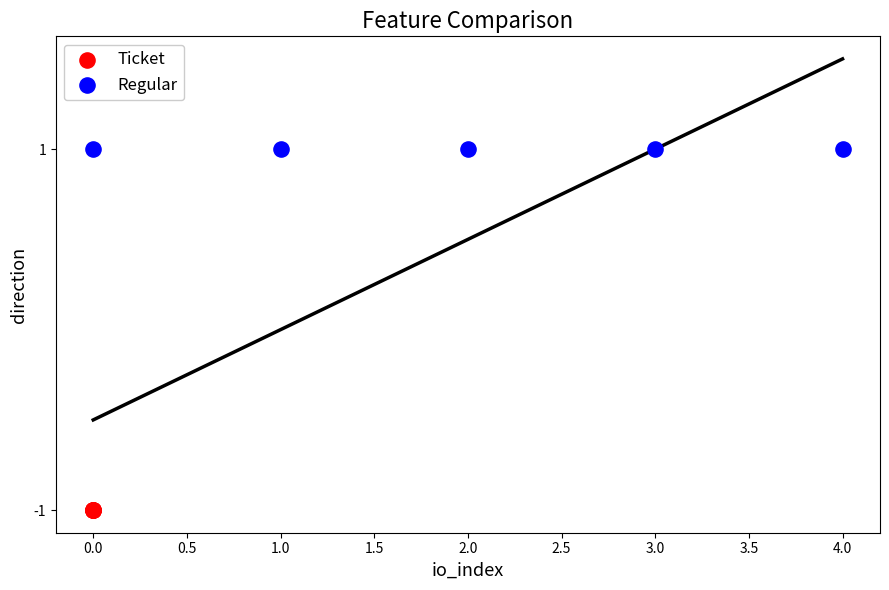

Which series reaches the minimum Y coordinate?

Ticket